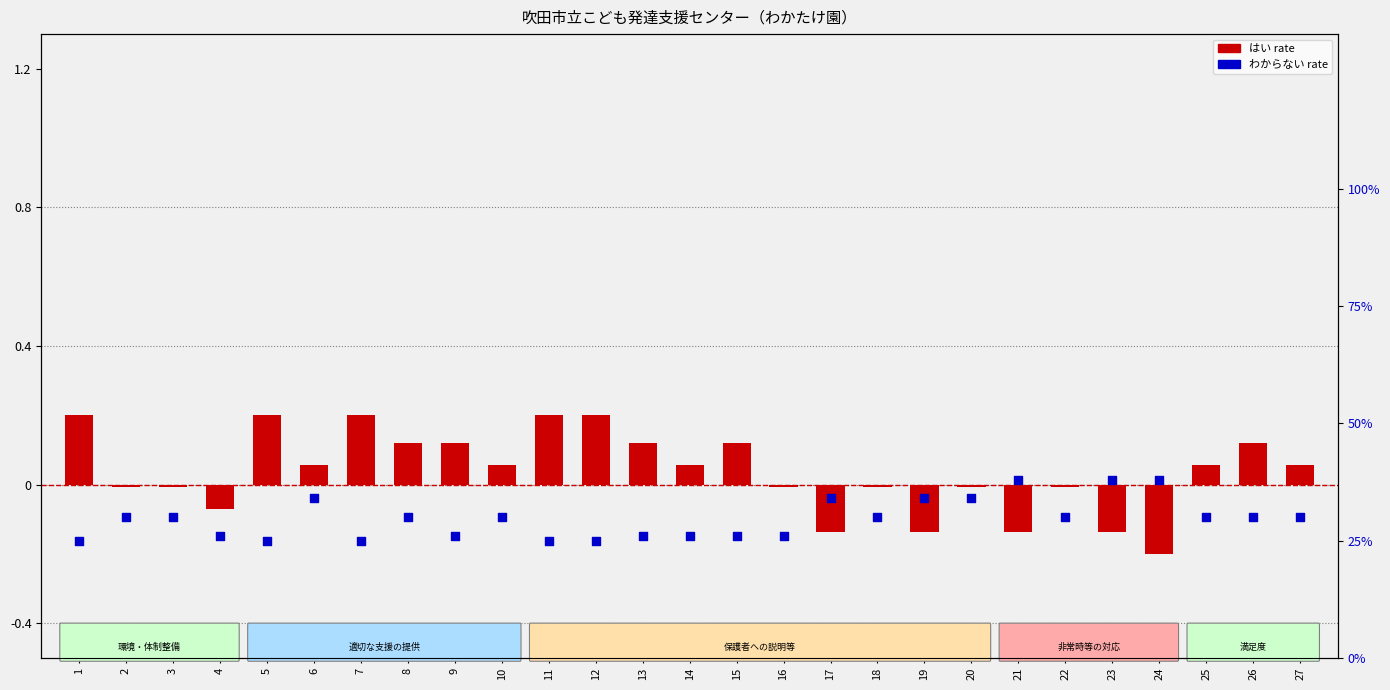

Which series reaches the maximum Y coordinate?

わからない (percentile analog)